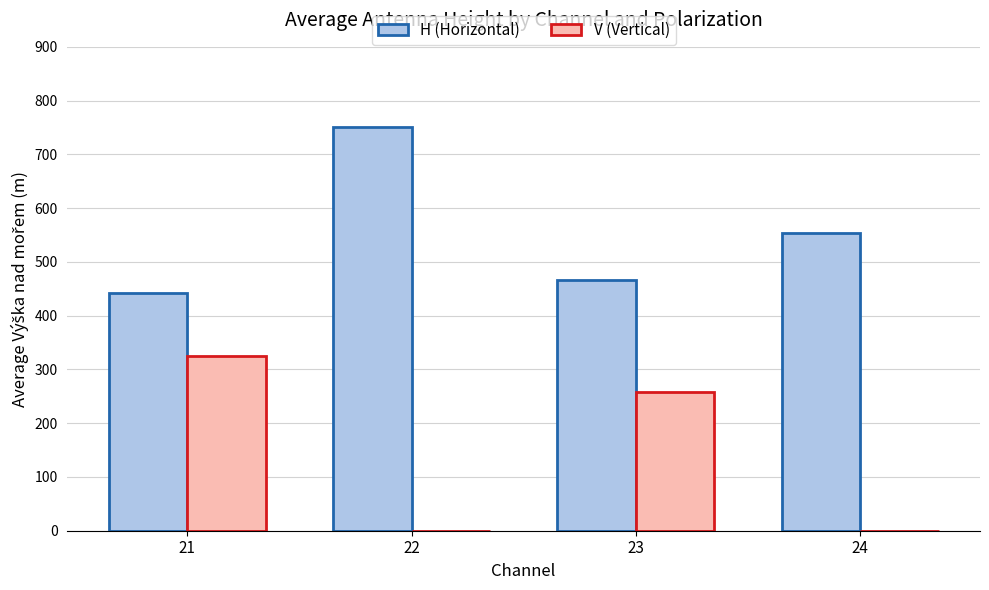

What is the difference between the H (Horizontal) values at 21 and 23?

25